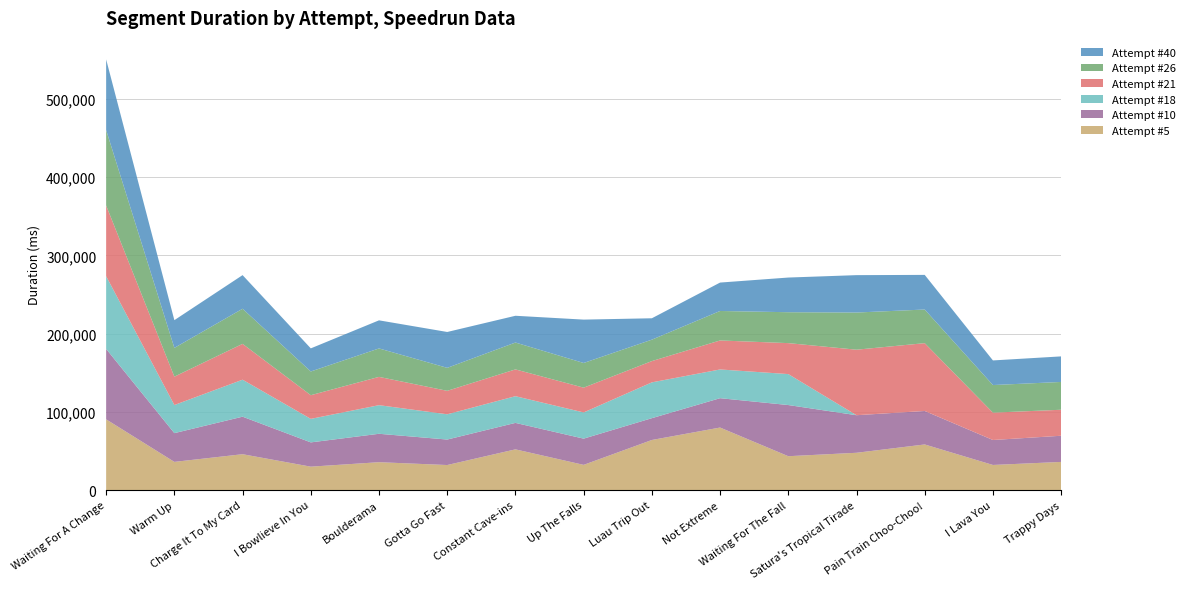

Reading left to right, list all the values displayed in this chart.

Attempt #5: Waiting For A Change=90440	Warm Up=36072	Charge It To My Card=45880	I Bowlieve In You=29968	Boulderama=35672	Gotta Go Fast=32048	Constant Cave-ins=52084	Up The Falls=32259	Luau Trip Out=64063	Not Extreme=79960	Waiting For The Fall=43329	Satura's Tropical Tirade=47712	Pain Train Choo-Choo!=58343	I Lava You=32137	Trappy Days=36030
Attempt #10: Waiting For A Change=90008	Warm Up=36738	Charge It To My Card=47962	I Bowlieve In You=31015	Boulderama=36317	Gotta Go Fast=32573	Constant Cave-ins=33826	Up The Falls=33524	Luau Trip Out=27873	Not Extreme=37523	Waiting For The Fall=65388	Satura's Tropical Tirade=48004	Pain Train Choo-Choo!=42808	I Lava You=31908	Trappy Days=33439
Attempt #18: Waiting For A Change=92945	Warm Up=35928	Charge It To My Card=47266	I Bowlieve In You=30062	Boulderama=36568	Gotta Go Fast=32281	Constant Cave-ins=34123	Up The Falls=33491	Luau Trip Out=45768	Not Extreme=36715	Waiting For The Fall=39566	Satura's Tropical Tirade=0	Pain Train Choo-Choo!=0	I Lava You=0	Trappy Days=0
Attempt #21: Waiting For A Change=90354	Warm Up=36277	Charge It To My Card=45804	I Bowlieve In You=30258	Boulderama=36170	Gotta Go Fast=29987	Constant Cave-ins=34246	Up The Falls=31669	Luau Trip Out=27199	Not Extreme=37074	Waiting For The Fall=39584	Satura's Tropical Tirade=83743	Pain Train Choo-Choo!=86674	I Lava You=34950	Trappy Days=33241
Attempt #26: Waiting For A Change=96456	Warm Up=36766	Charge It To My Card=44877	I Bowlieve In You=30319	Boulderama=36346	Gotta Go Fast=29367	Constant Cave-ins=34347	Up The Falls=31542	Luau Trip Out=27376	Not Extreme=37672	Waiting For The Fall=39497	Satura's Tropical Tirade=47499	Pain Train Choo-Choo!=42982	I Lava You=35280	Trappy Days=35529
Attempt #40: Waiting For A Change=90250	Warm Up=35431	Charge It To My Card=42978	I Bowlieve In You=29532	Boulderama=35908	Gotta Go Fast=45849	Constant Cave-ins=34192	Up The Falls=55426	Luau Trip Out=27344	Not Extreme=36311	Waiting For The Fall=44310	Satura's Tropical Tirade=47788	Pain Train Choo-Choo!=44264	I Lava You=31465	Trappy Days=32667